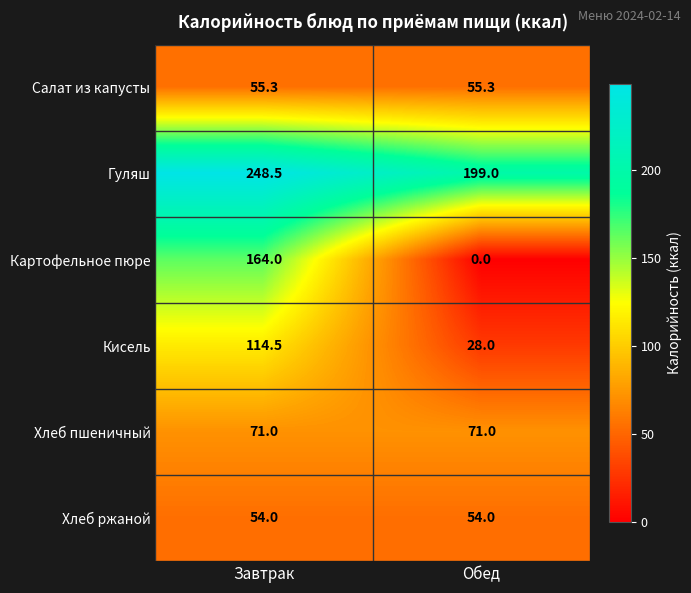

At which label is Кисель closest to 71?

Обед